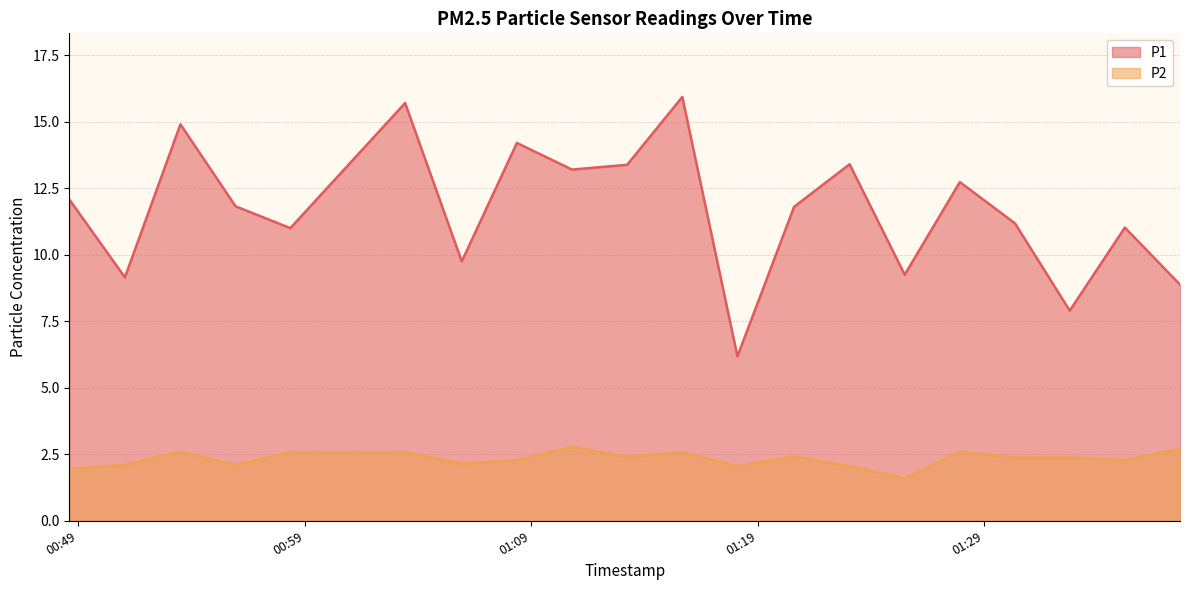

Between 2023-02-01T01:27:55 and 2023-02-01T00:53:31, which is larger?

2023-02-01T00:53:31